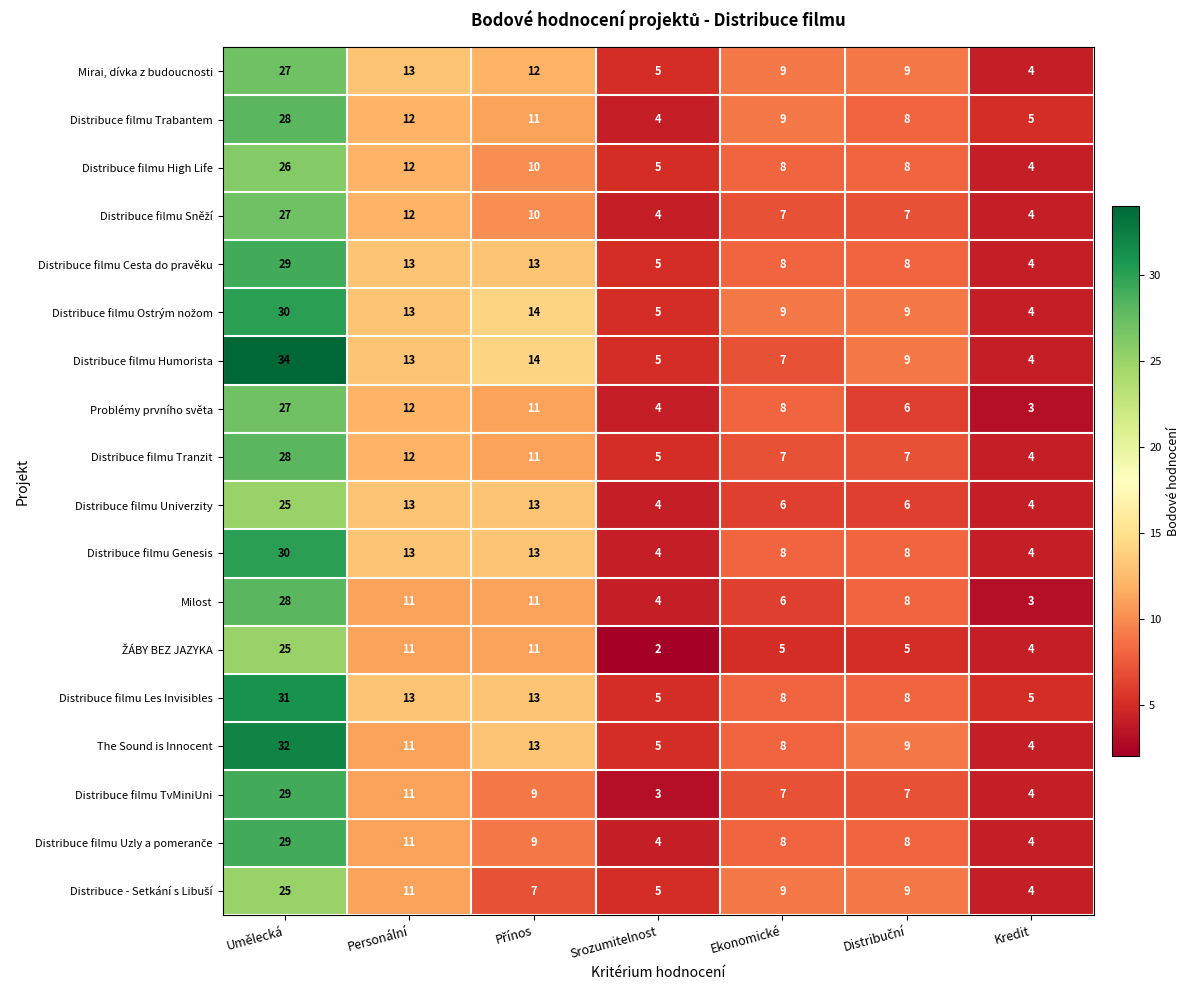

Which category has the highest value across all series?

Umělecká